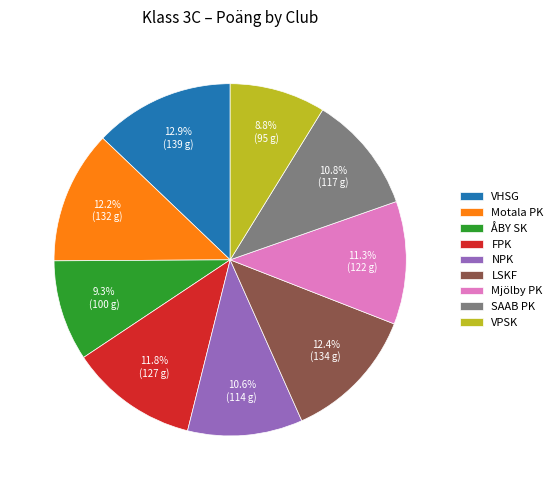

Is SAAB PK the majority of the pie?

No